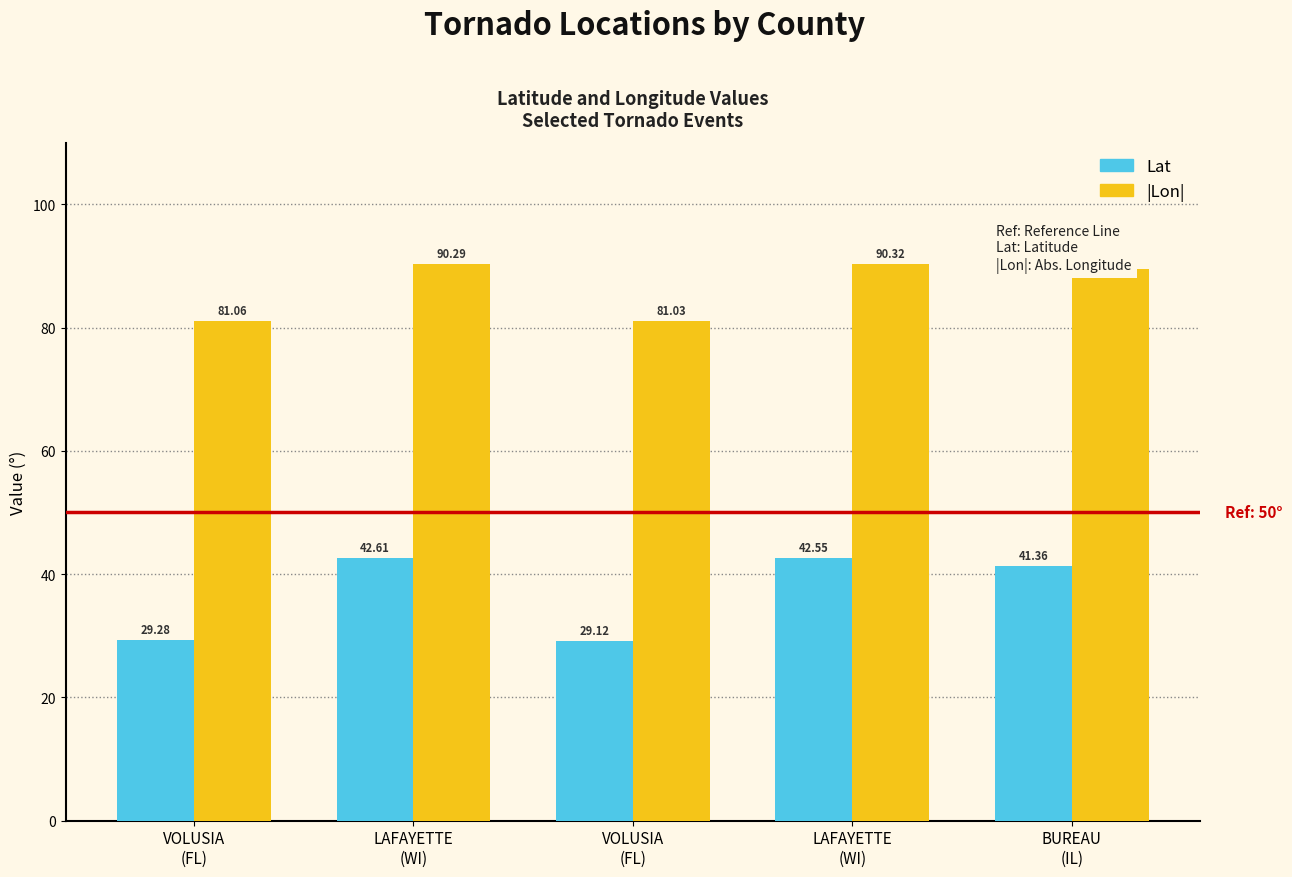

What is the difference between the maximum and second lowest values in the |Lon| series?

9.3